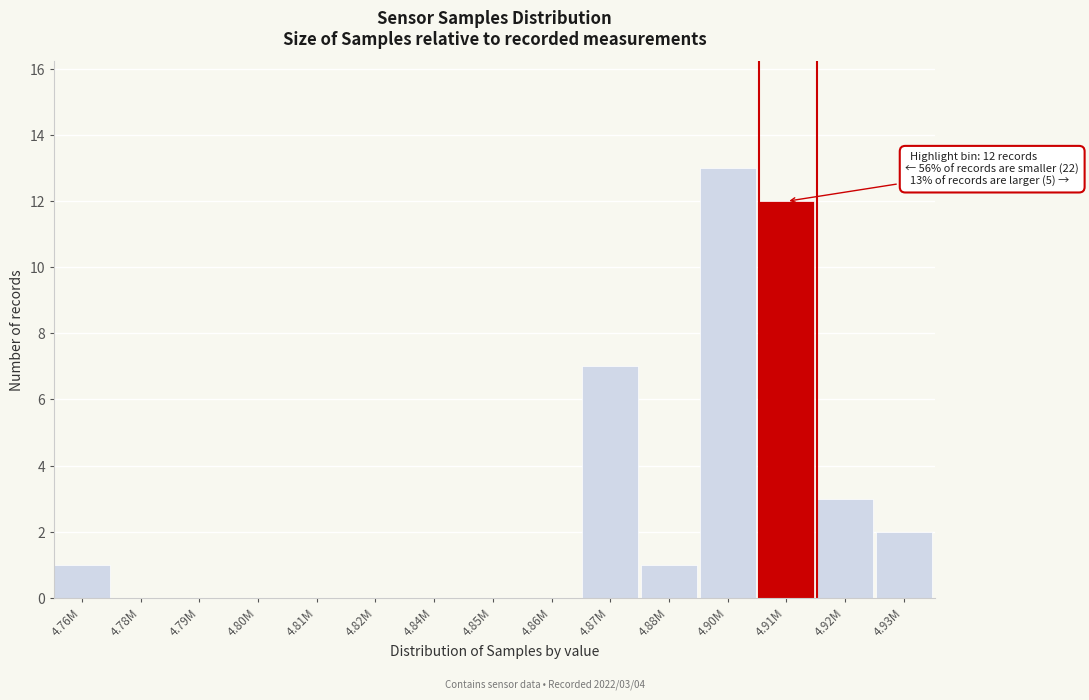

Reading left to right, transcribe all the data shown in this chart.

4.76M=1	4.78M=0	4.79M=0	4.80M=0	4.81M=0	4.82M=0	4.84M=0	4.85M=0	4.86M=0	4.87M=7	4.88M=1	4.90M=13	4.91M=12	4.92M=3	4.93M=2